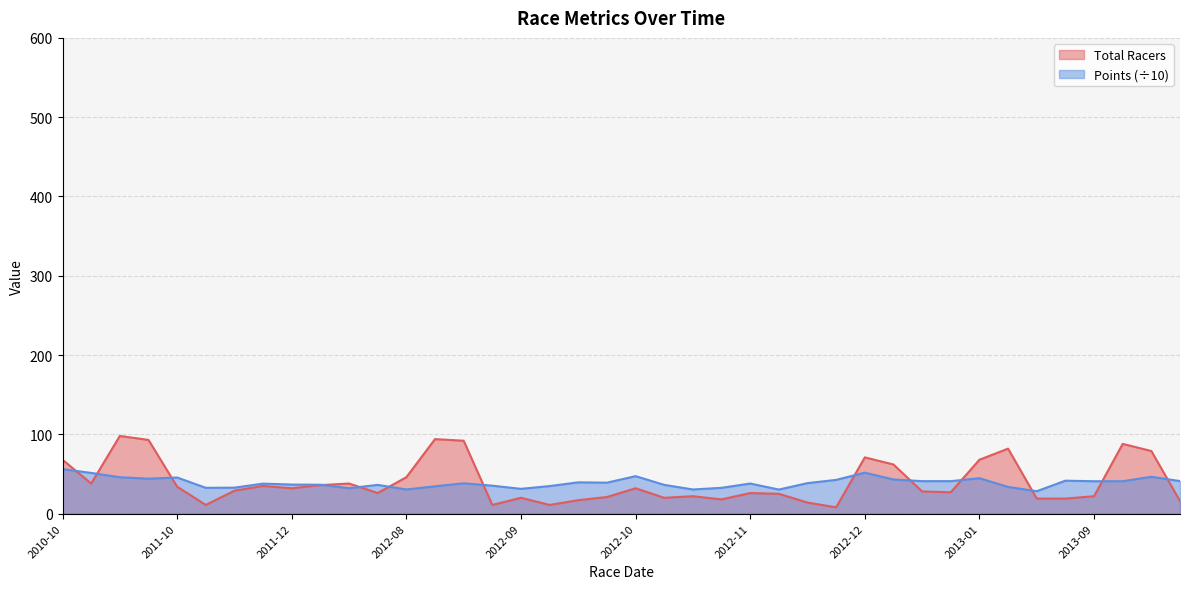

The Points series shows 45.2 at 2011-11. True or false?

False